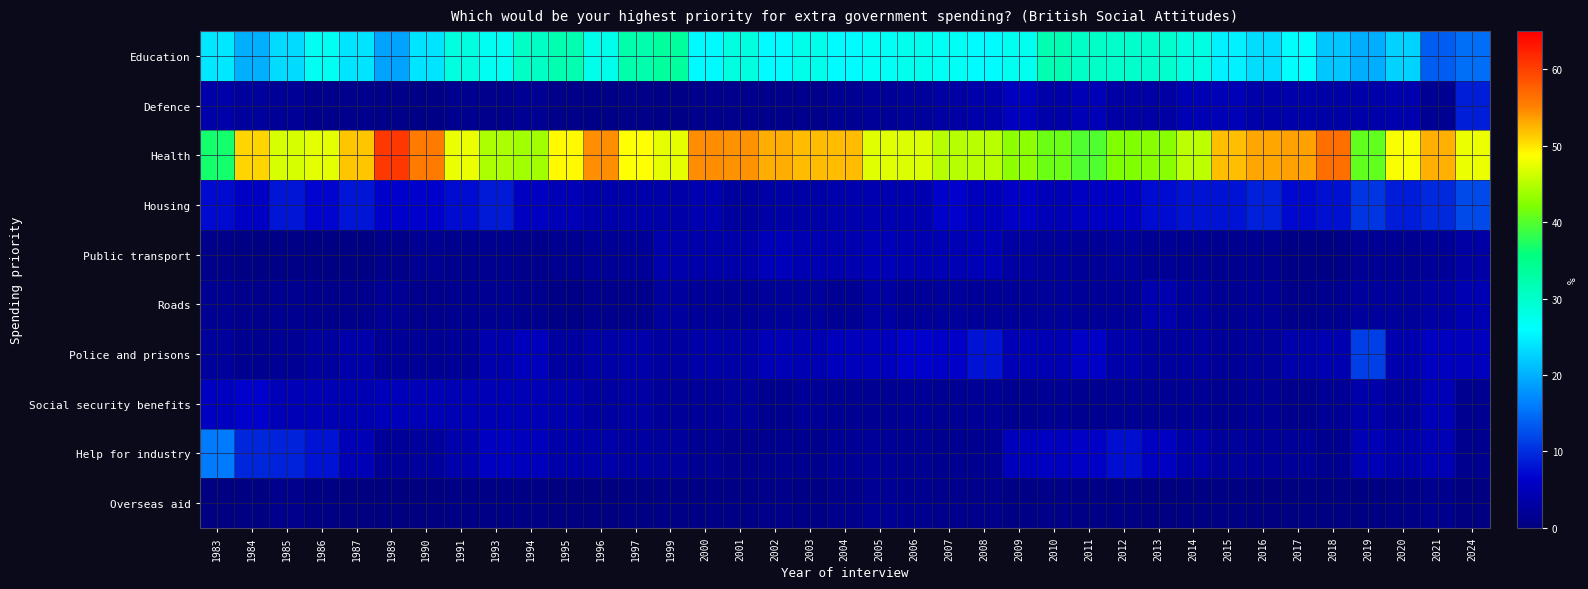

At how many categories does at least one series exceed 26?

37